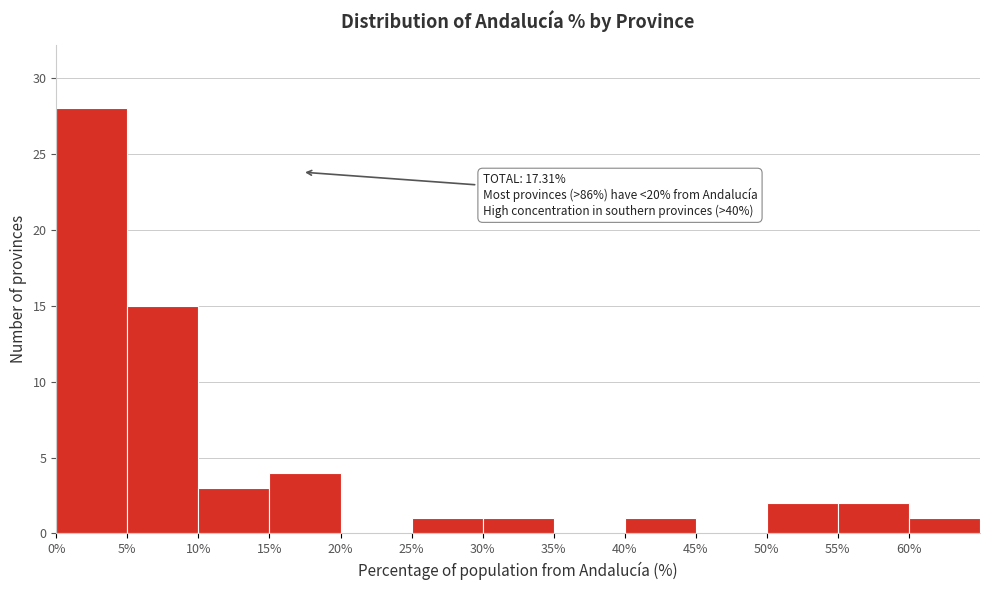

Over which range of the x-axis is the bar tallest?

0 to 5